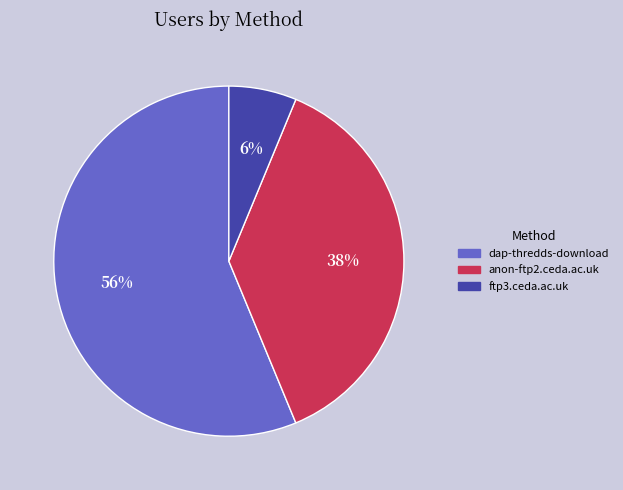

What is the largest slice in the pie chart?

dap-thredds-download